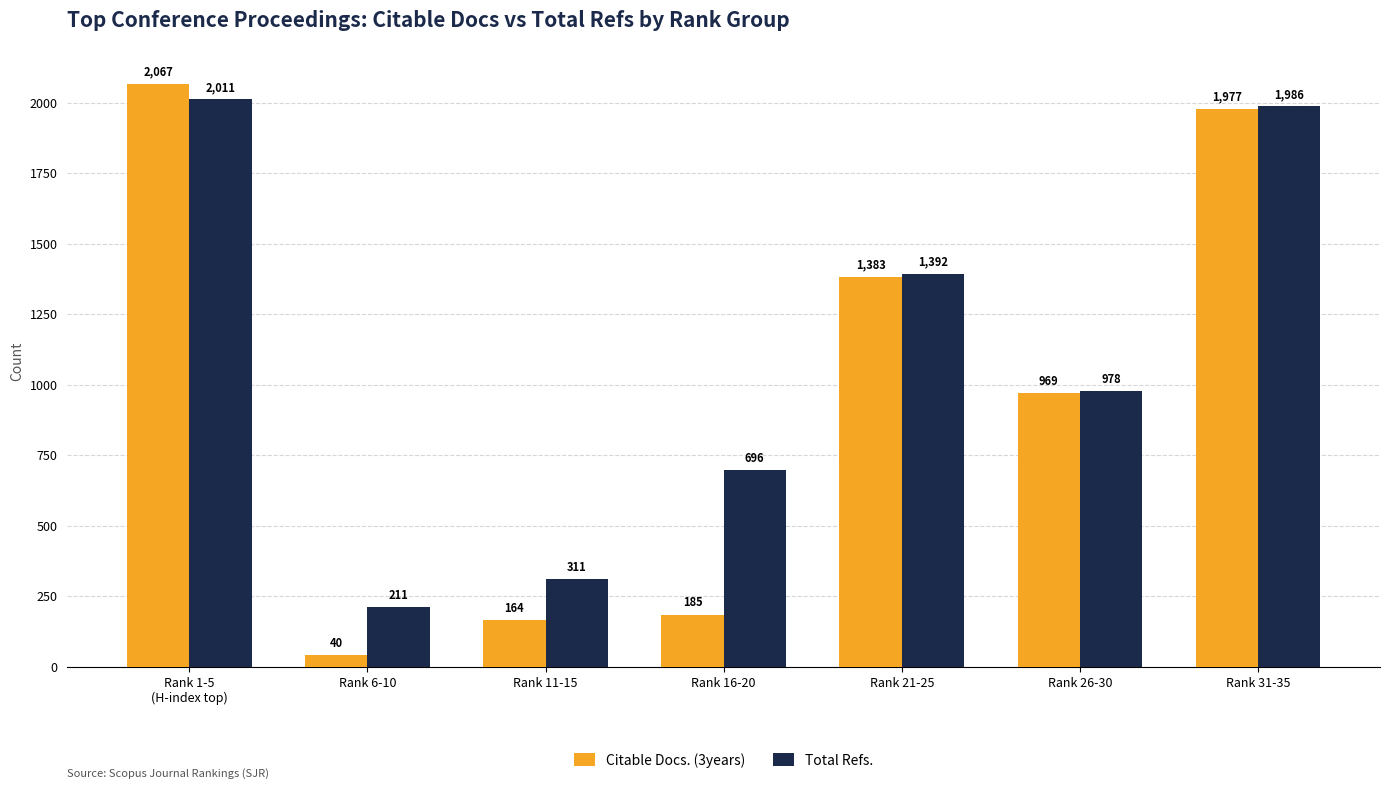

List the labels in order of Citable Docs. (3years) value, smallest first.

Rank 6-10, Rank 11-15, Rank 16-20, Rank 26-30, Rank 21-25, Rank 31-35, Rank 1-5
(H-index top)